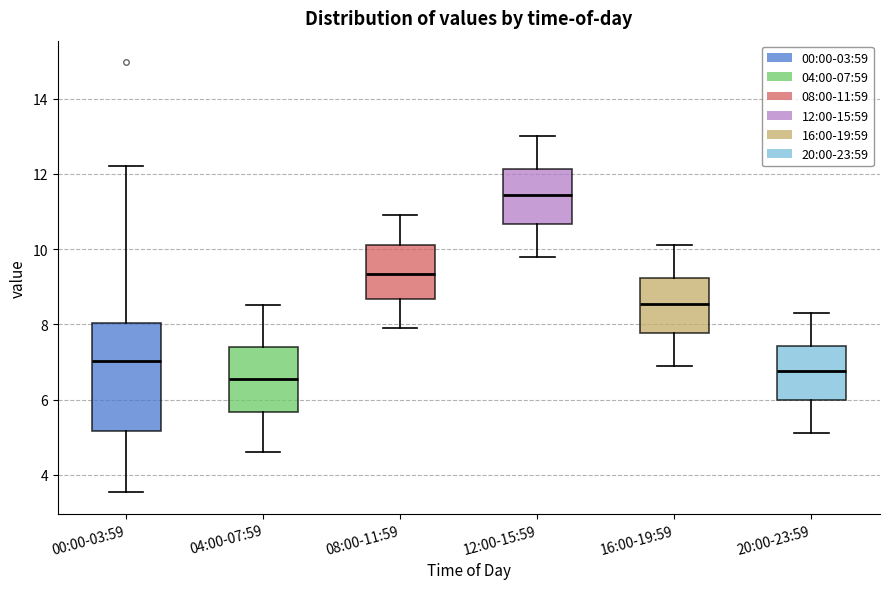

Which box has the lowest median line?

04:00-07:59